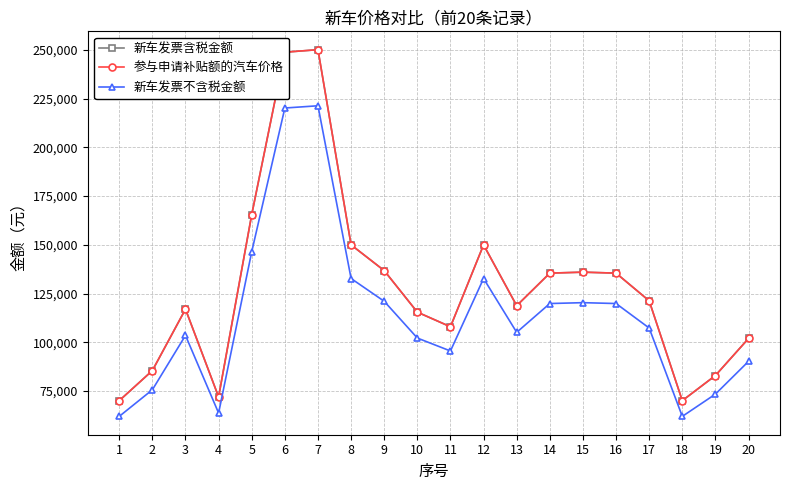

What is the highest value of the 参与申请补贴额的汽车价格 series?

250100.0